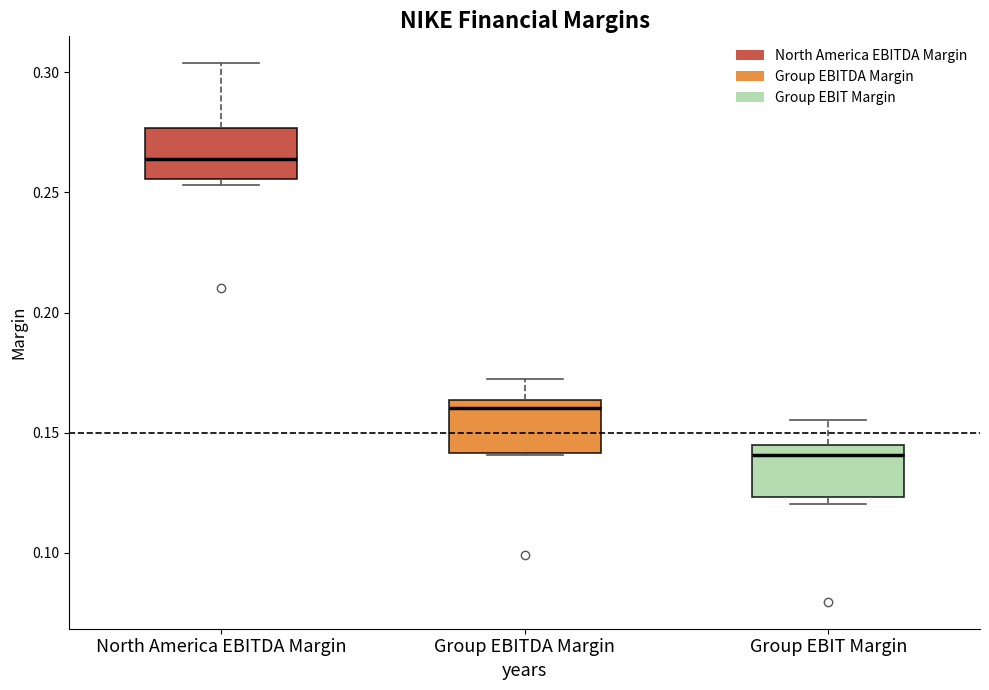

Reading left to right, transcribe this box plot: for each box, give where its median line is, the range the box spans, and where its two whiskers end, as read against the y-axis. The values are not printed on the chart, so give them approximately, as read against the axis.

North America EBITDA Margin: median 0.265, box 0.255 to 0.275, whiskers 0.255 (just below the box's lower edge) to 0.305
Group EBITDA Margin: median 0.160, box 0.140 to 0.165, whiskers 0.140 to 0.170
Group EBIT Margin: median 0.140, box 0.125 to 0.145, whiskers 0.120 to 0.155